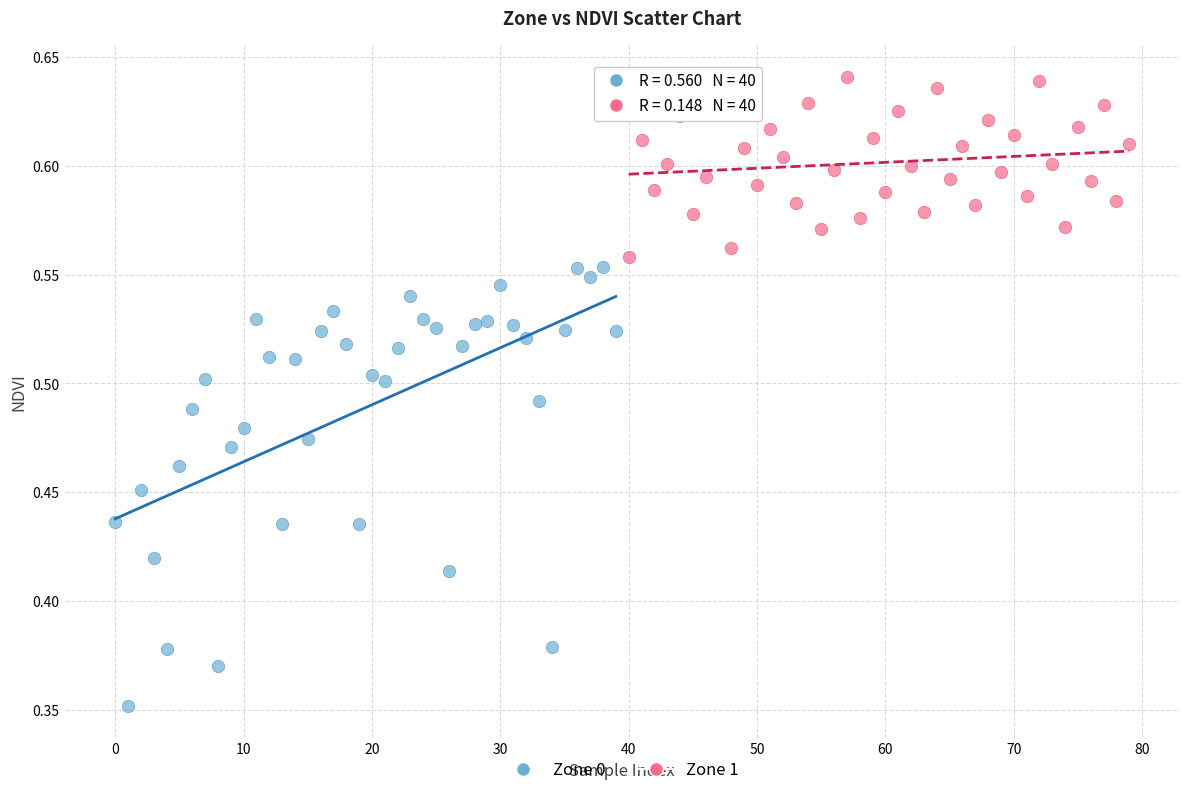

Which series contains the highest Y value?

Zone 1